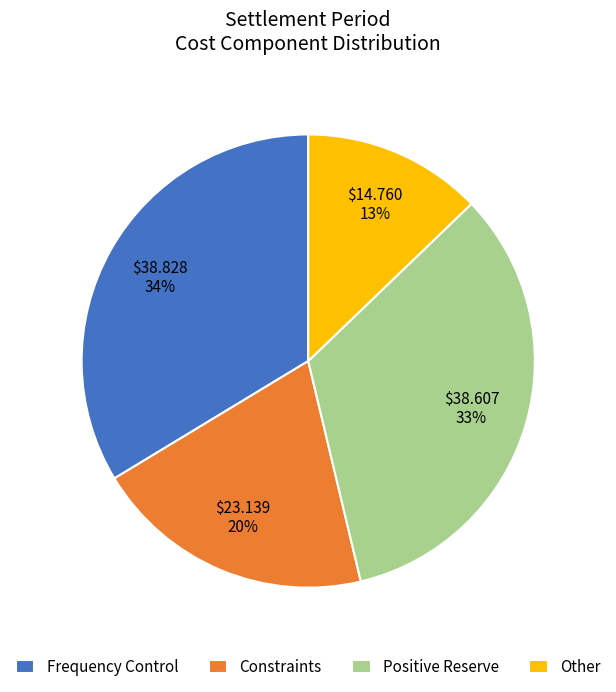

Count the number of slices in the pie.

4